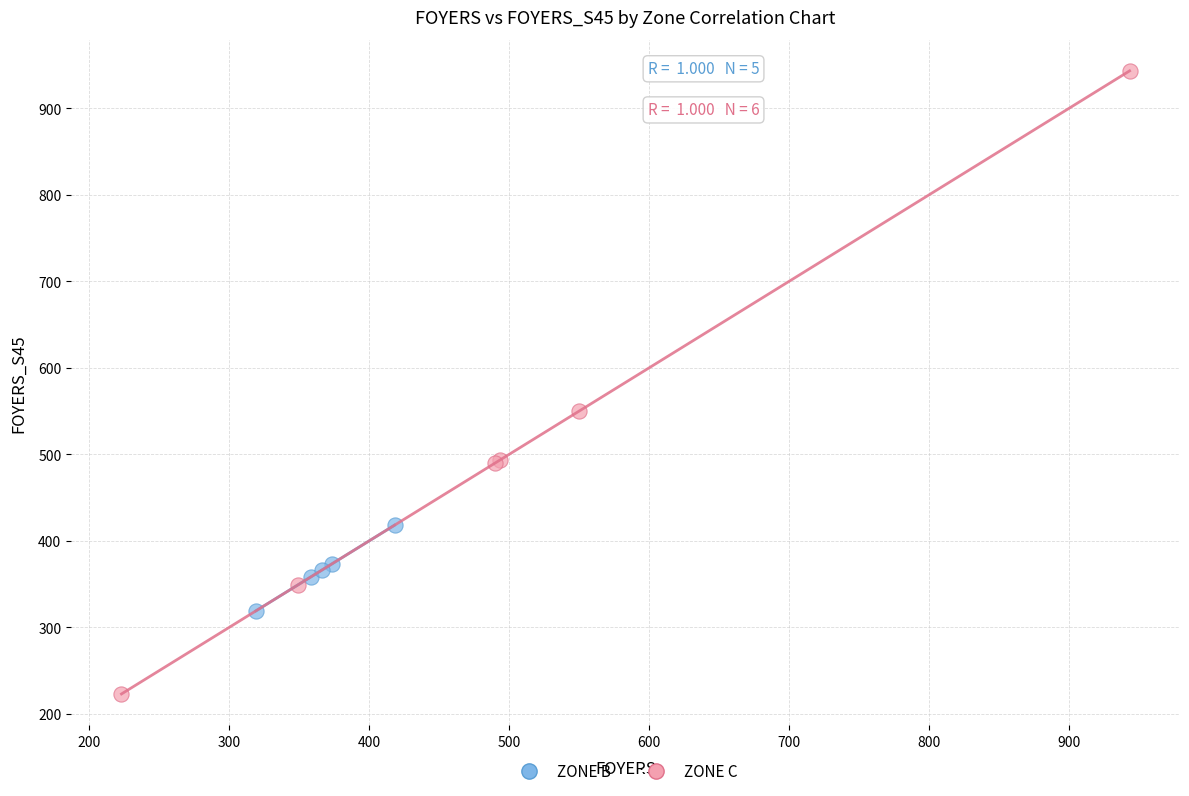

Which series reaches the maximum Y coordinate?

ZONE C